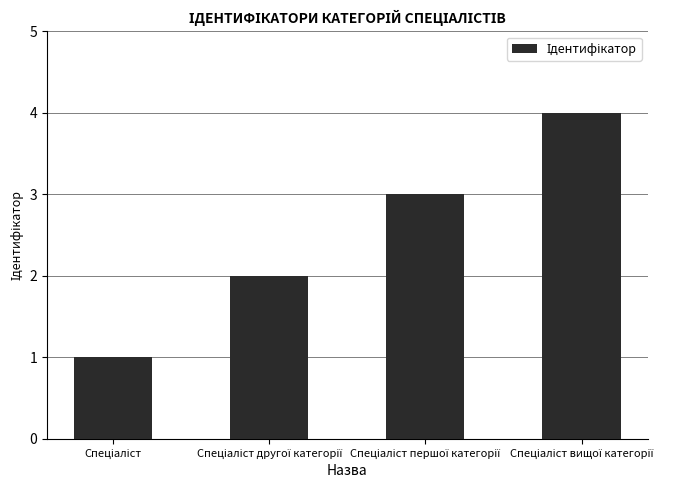

How many categories are shown in the chart?

4